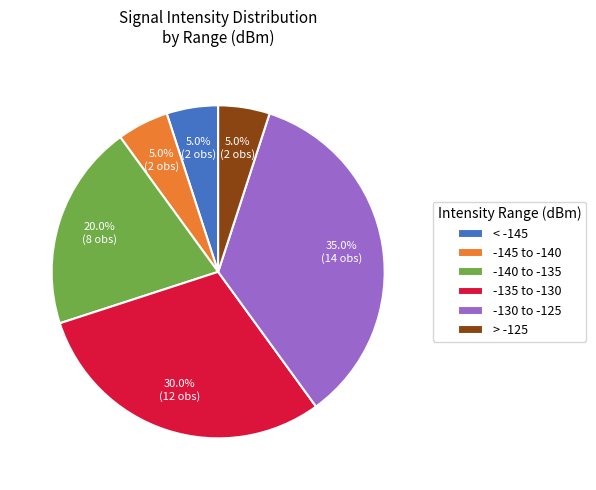

Combined, what portion of the pie is < -145 and -135 to -130?

35.0%